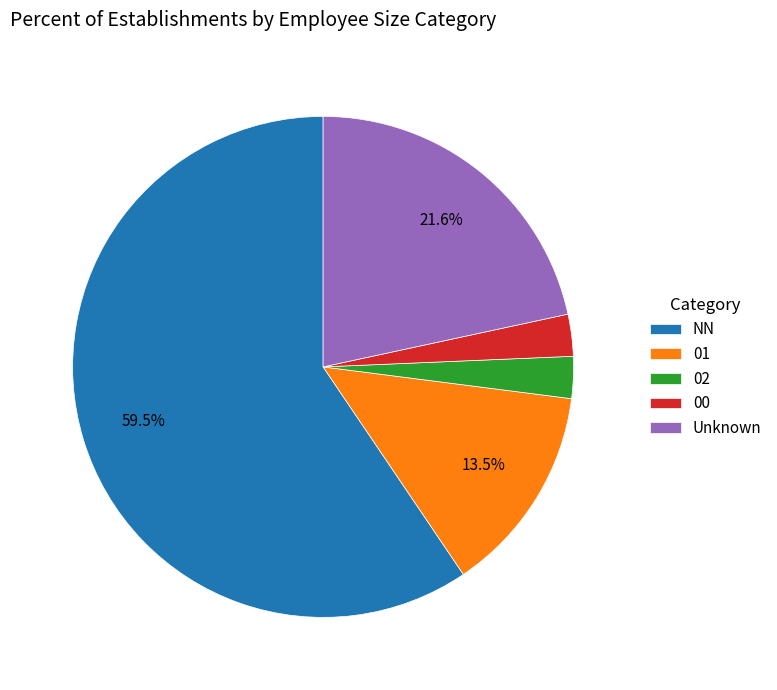

Which category has the biggest portion of the pie?

NN